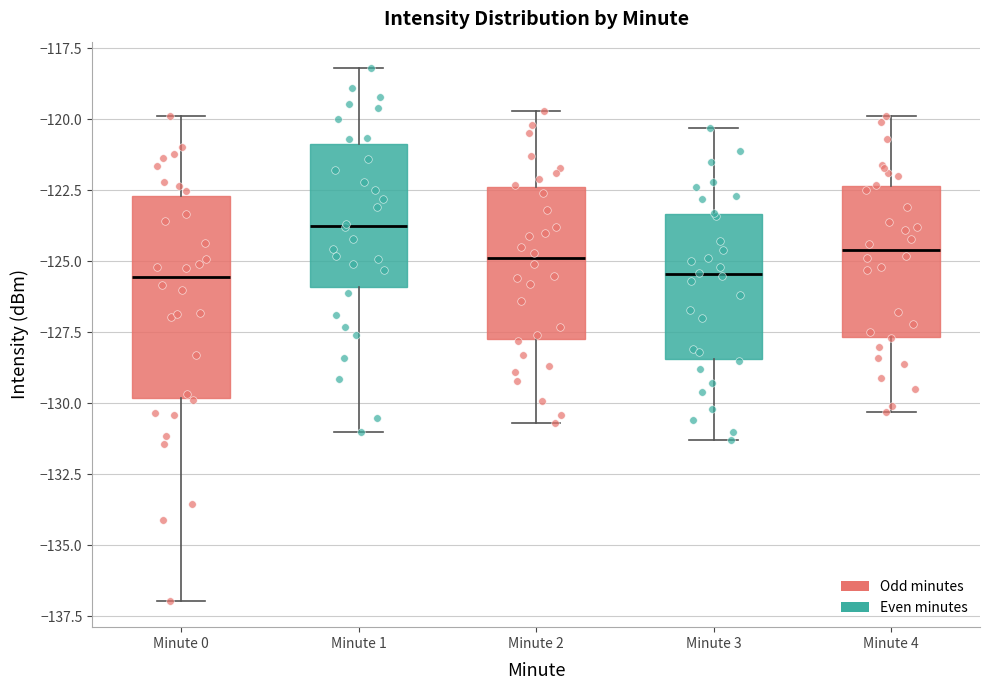

Reading left to right, read every box against the y-axis: the position of its median line, the range the box covers, and the ends of its whiskers. The values are not printed on the chart, so give them approximately, as read against the axis.

Minute 0: median -125.5, box -130.0 to -122.5, whiskers -137.0 to -120.0
Minute 1: median -123.5, box -126.0 to -121.0, whiskers -131.0 to -118.0
Minute 2: median -125.0, box -127.5 to -122.5, whiskers -130.5 to -119.5
Minute 3: median -125.5, box -128.5 to -123.5, whiskers -131.5 to -120.5
Minute 4: median -124.5, box -127.5 to -122.5, whiskers -130.5 to -120.0